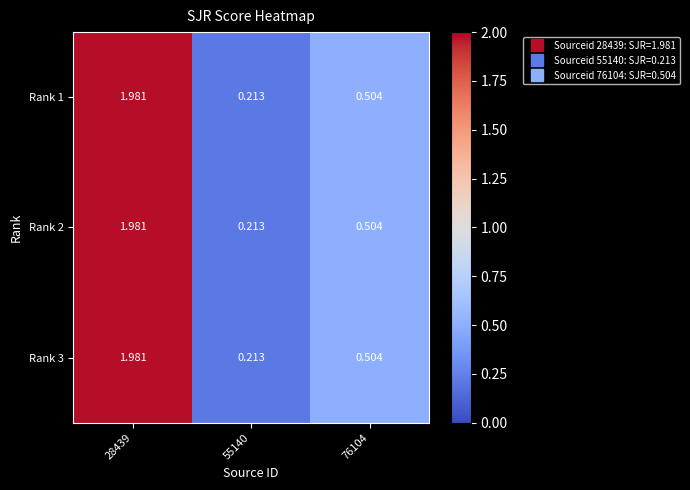

Is the value of Rank 3 at 55140 greater than the value of Rank 2 at 28439?

No